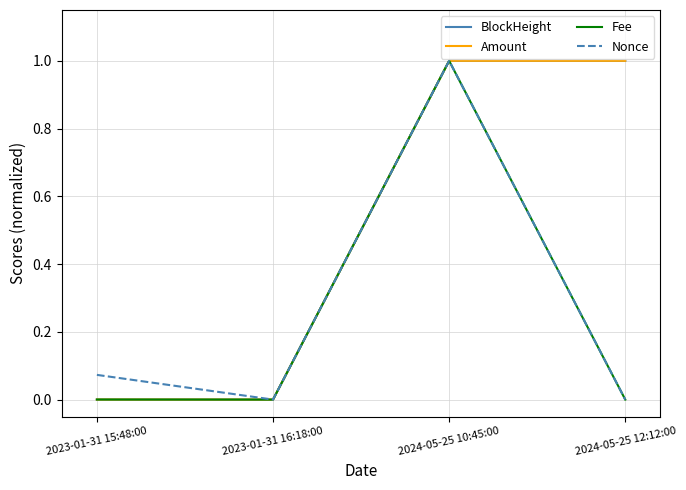

How many intersections are there between Amount and BlockHeight?

3